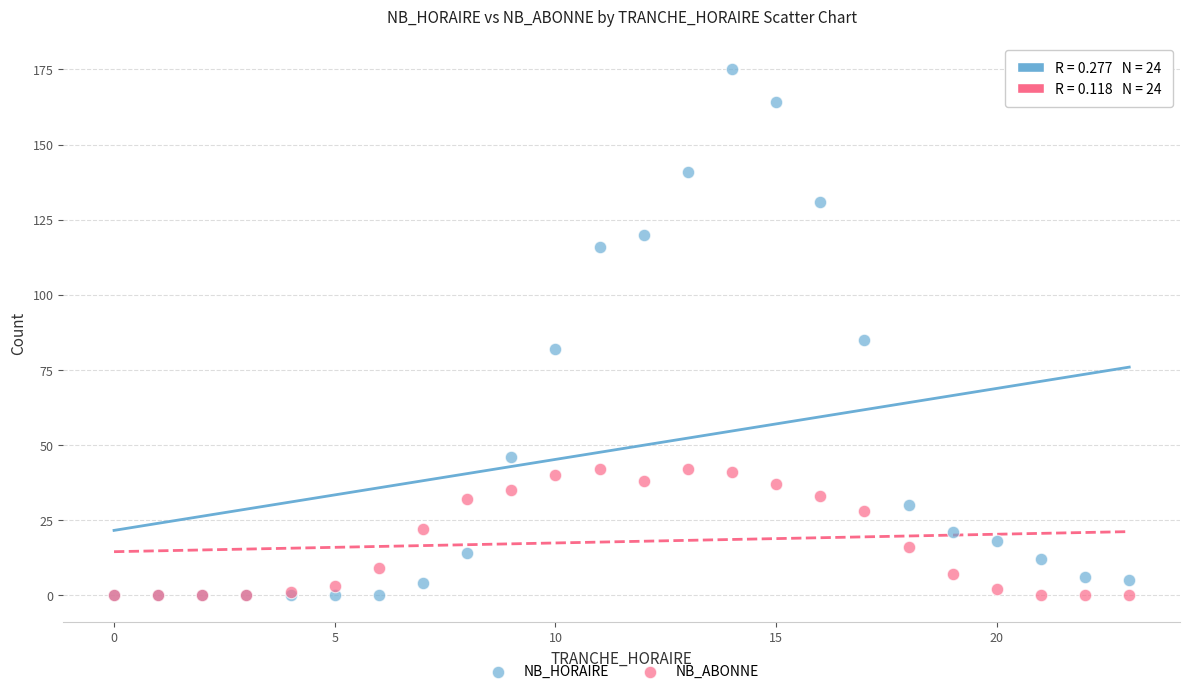

What are all the series names shown in the legend?

NB_HORAIRE, NB_ABONNE